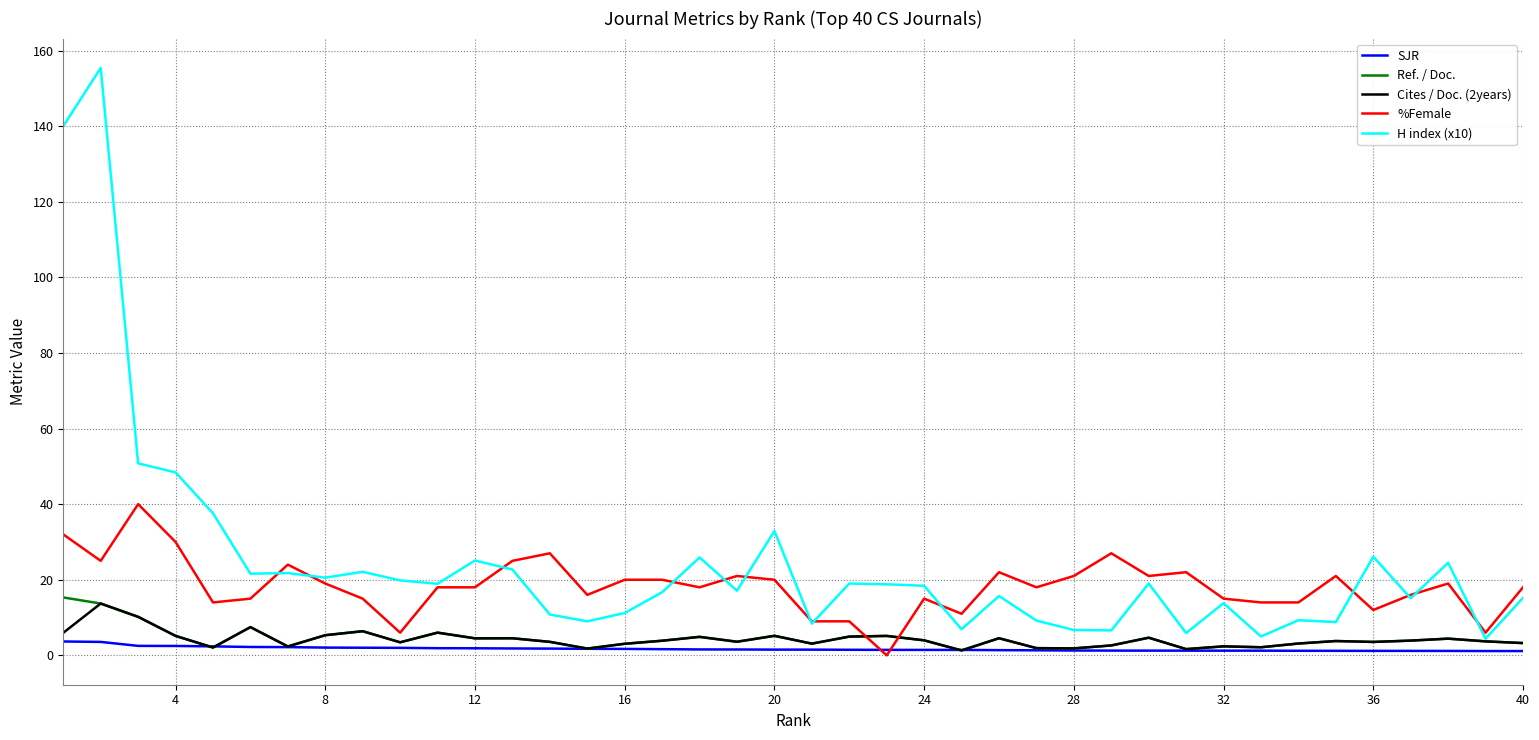

Which series has the largest range (max minus min)?

H index (x10)